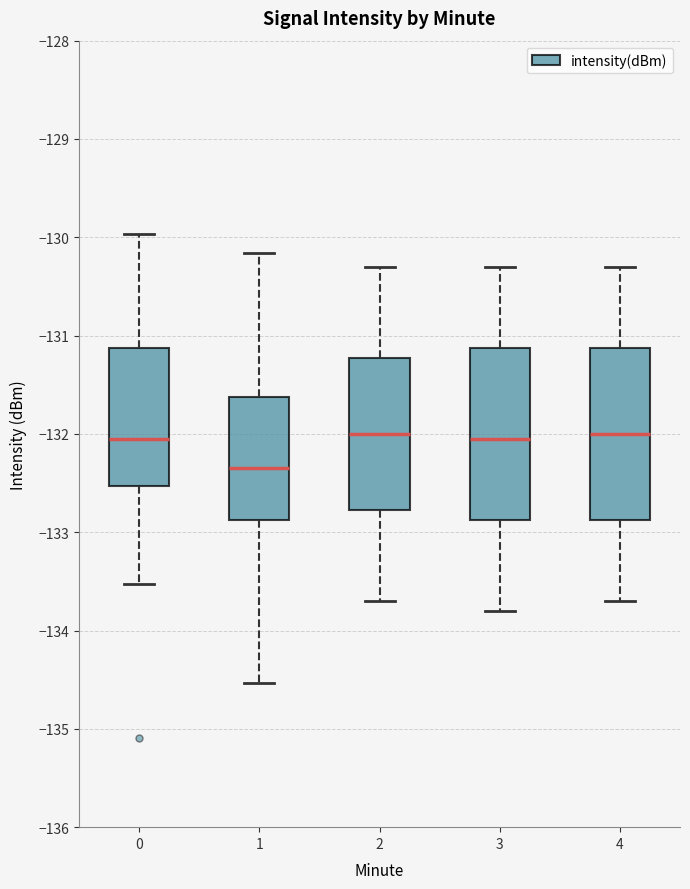

Where does the upper whisker of the box at x = 1 end on the y-axis? The values are not printed on the chart, so give them approximately, as read against the axis.

-130.2